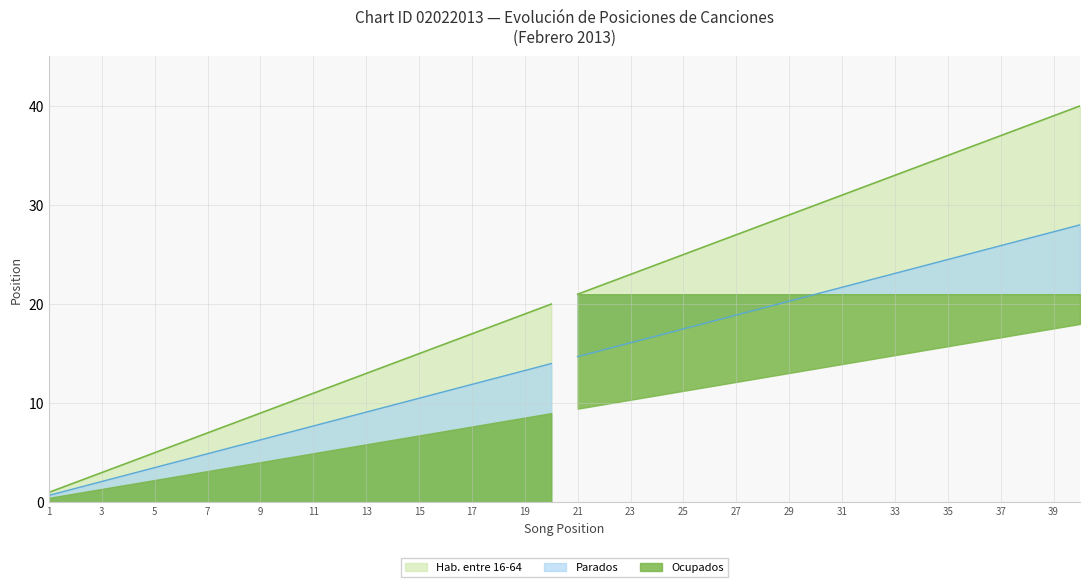

What are all the series names shown in the legend?

Ocupados, Parados, Hab. entre 16-64